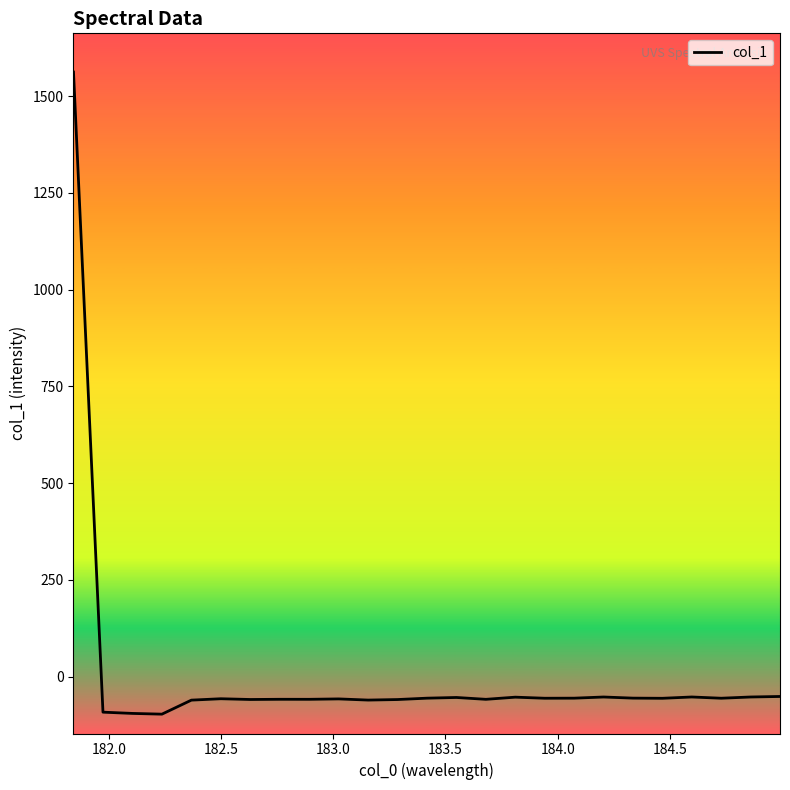

What is the maximum value shown in the chart?

1562.0